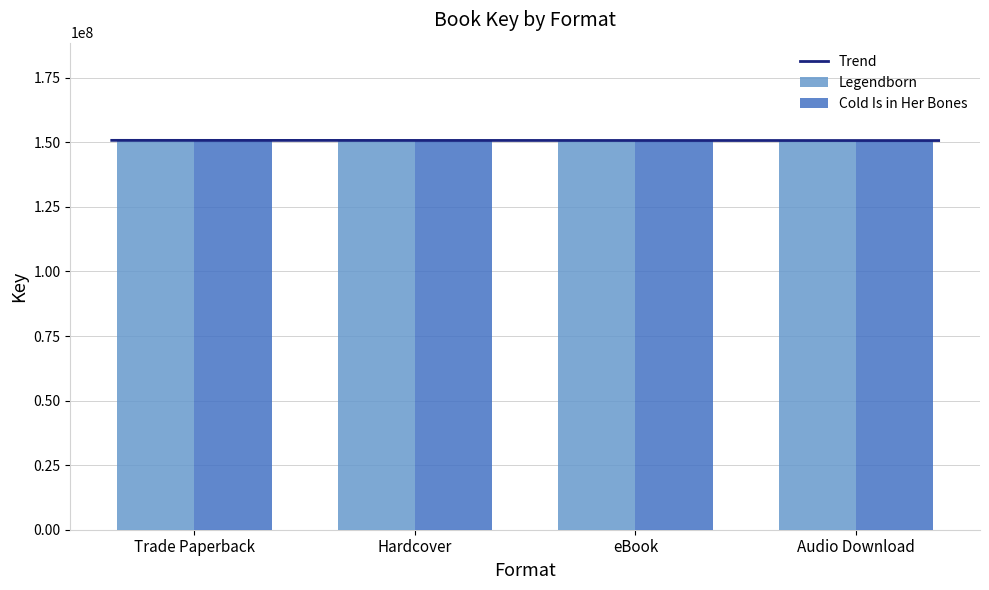

Does the chart contain stacked bars?

No